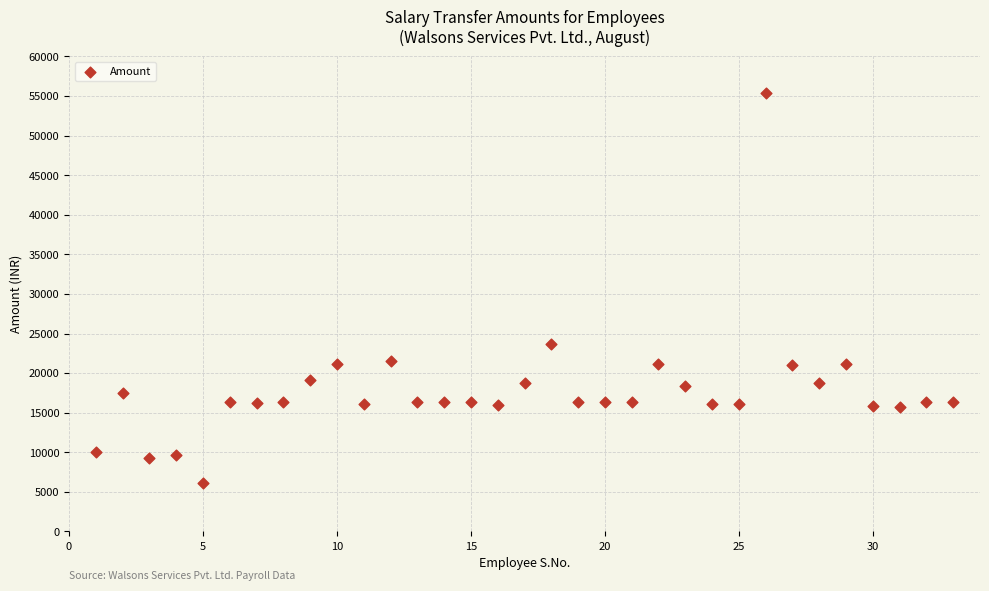

What Y value in the scatter plot is closest to 30727?

23636